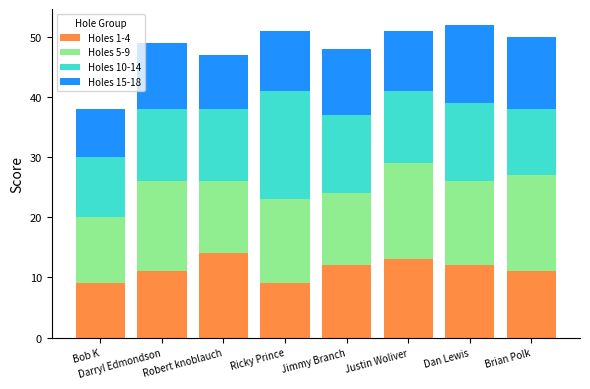

What is the maximum value for Holes 1-4?

14